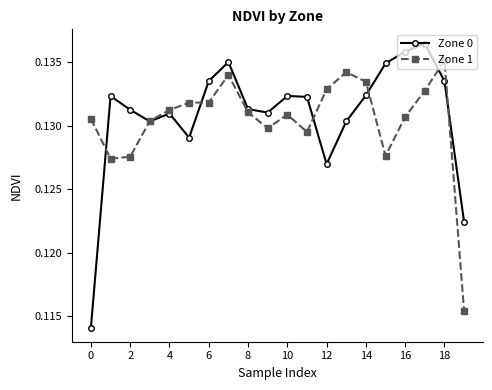

Count the Zone 1 values in the range 0 to 1.

20